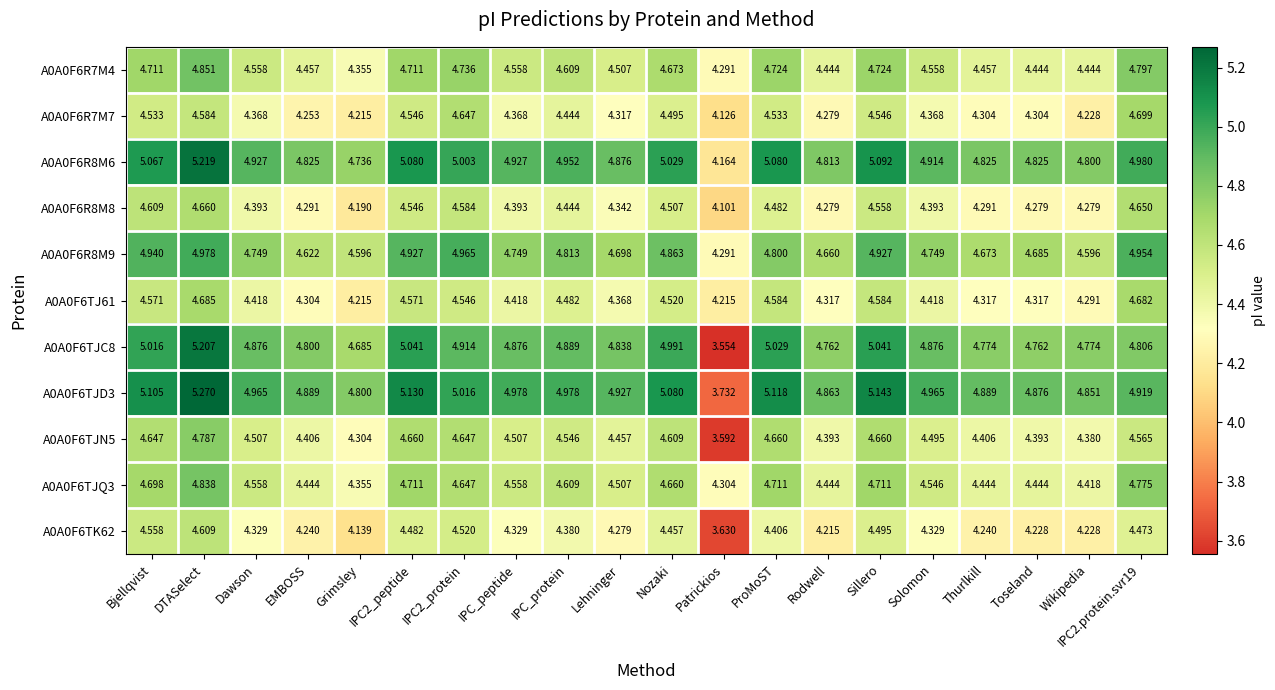

What is the difference between the highest and lowest values at Nozaki?

0.6